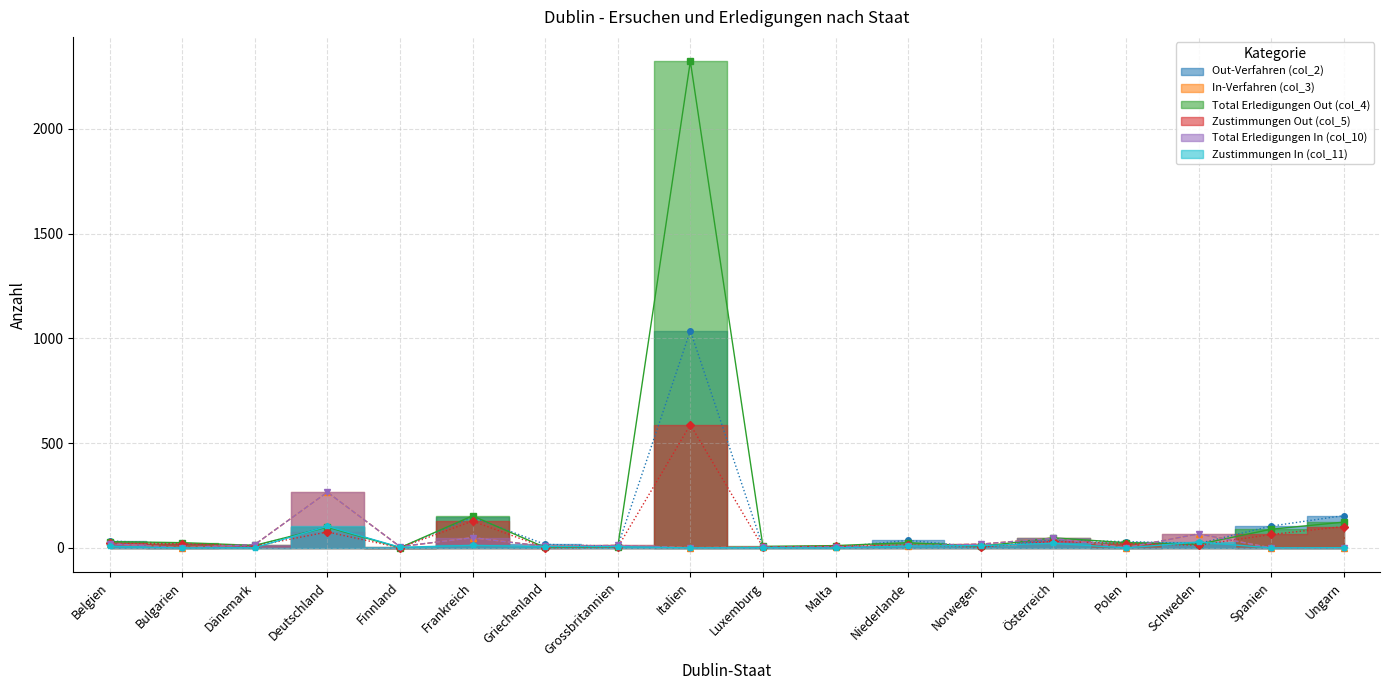

Which series changed the most between Italien and Polen?

Total Erledigungen Out (col_4)